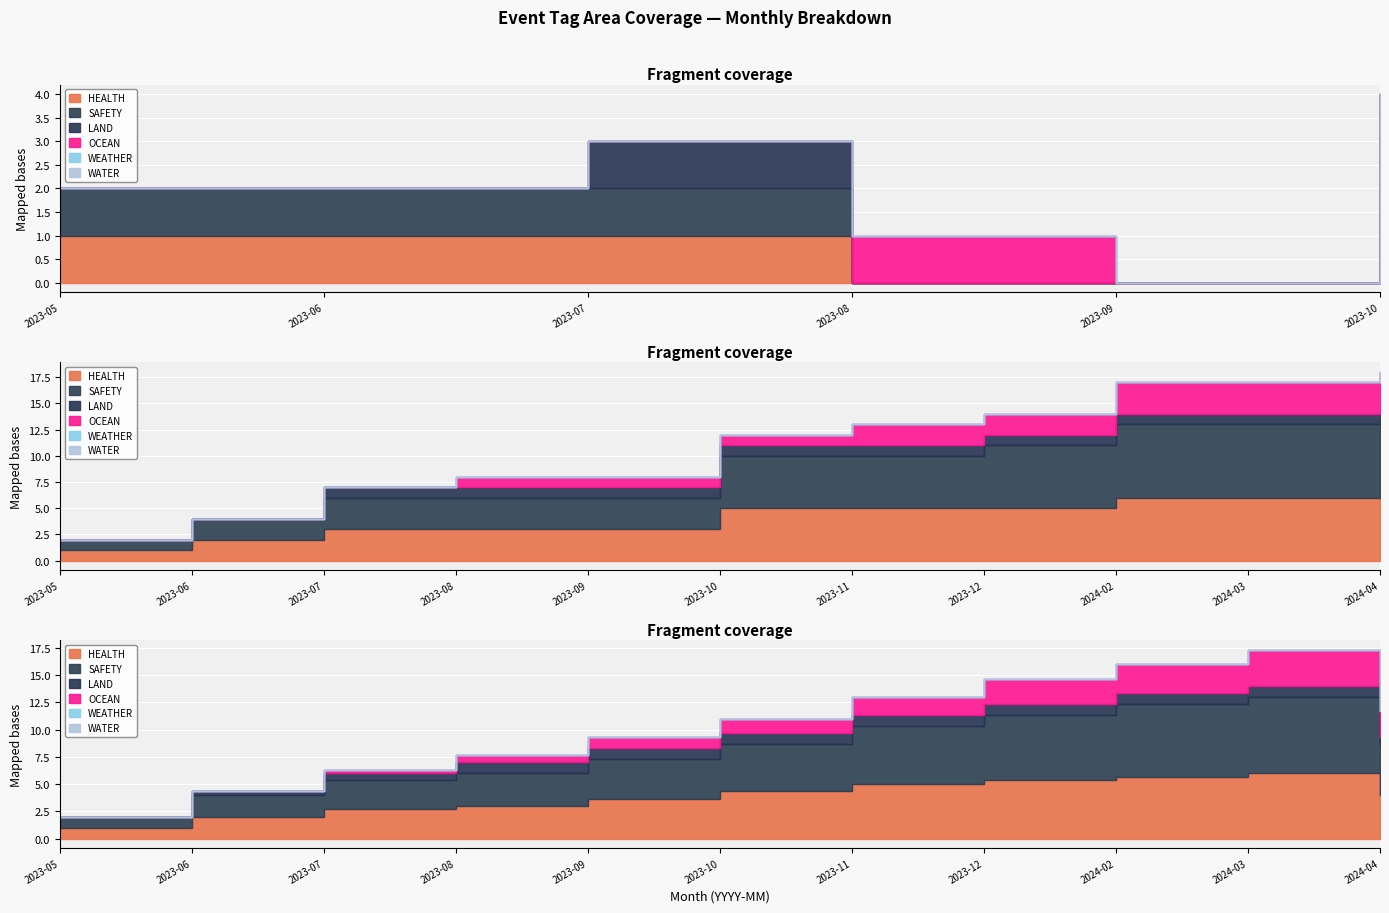

After their last crossing, which series has the higher values: SAFETY or OCEAN?

SAFETY